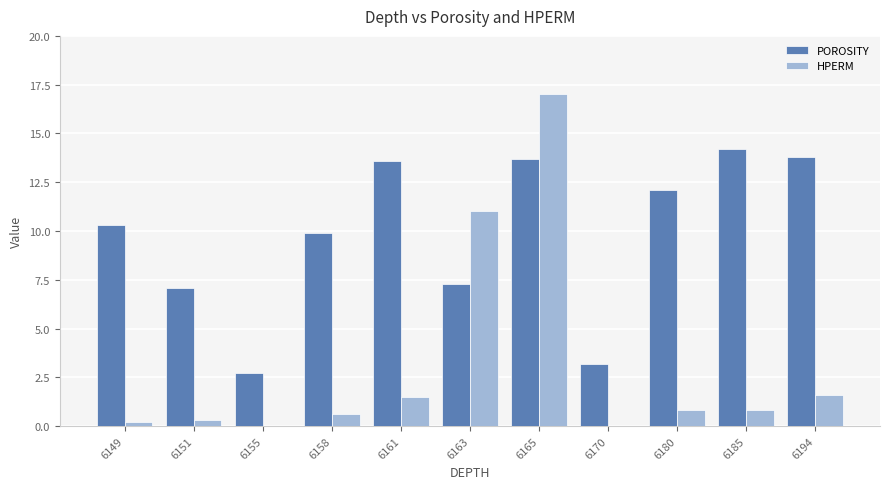

At which label does HPERM reach its peak?

6165